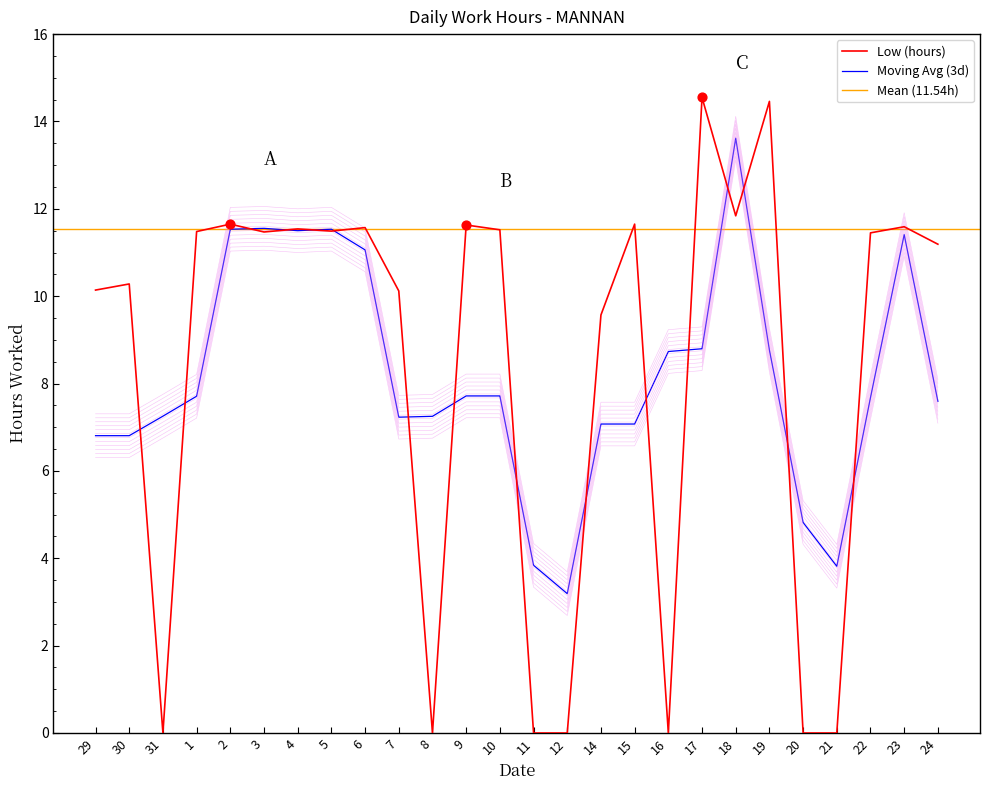

What is the change in value from 1 to 7?

-1.4